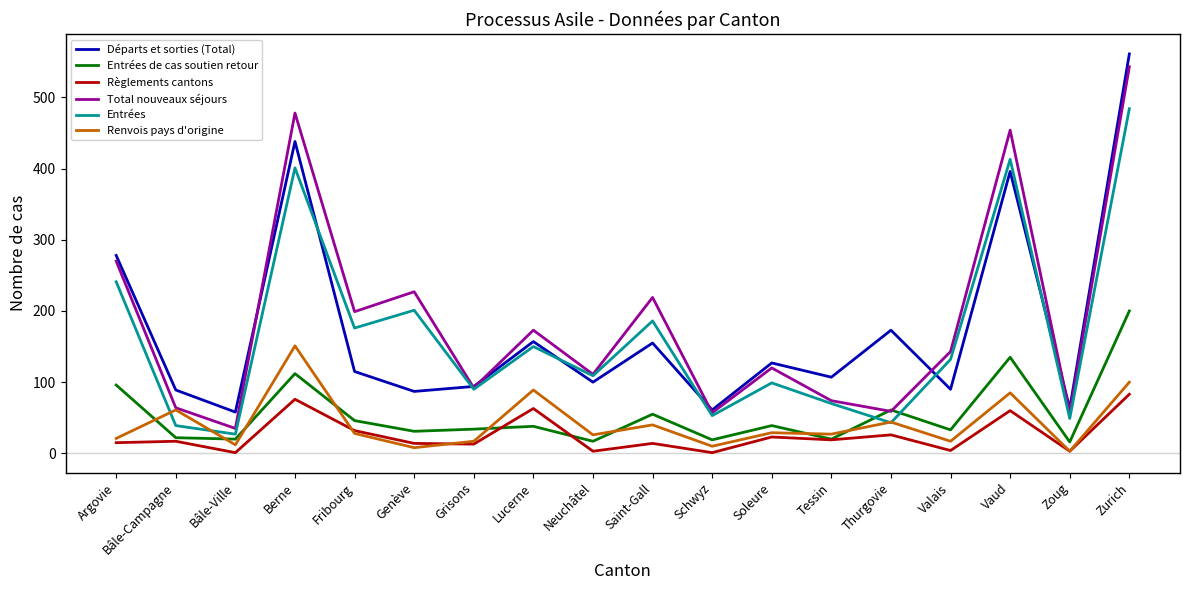

What is the spread (max minus min) of values at Valais?

139